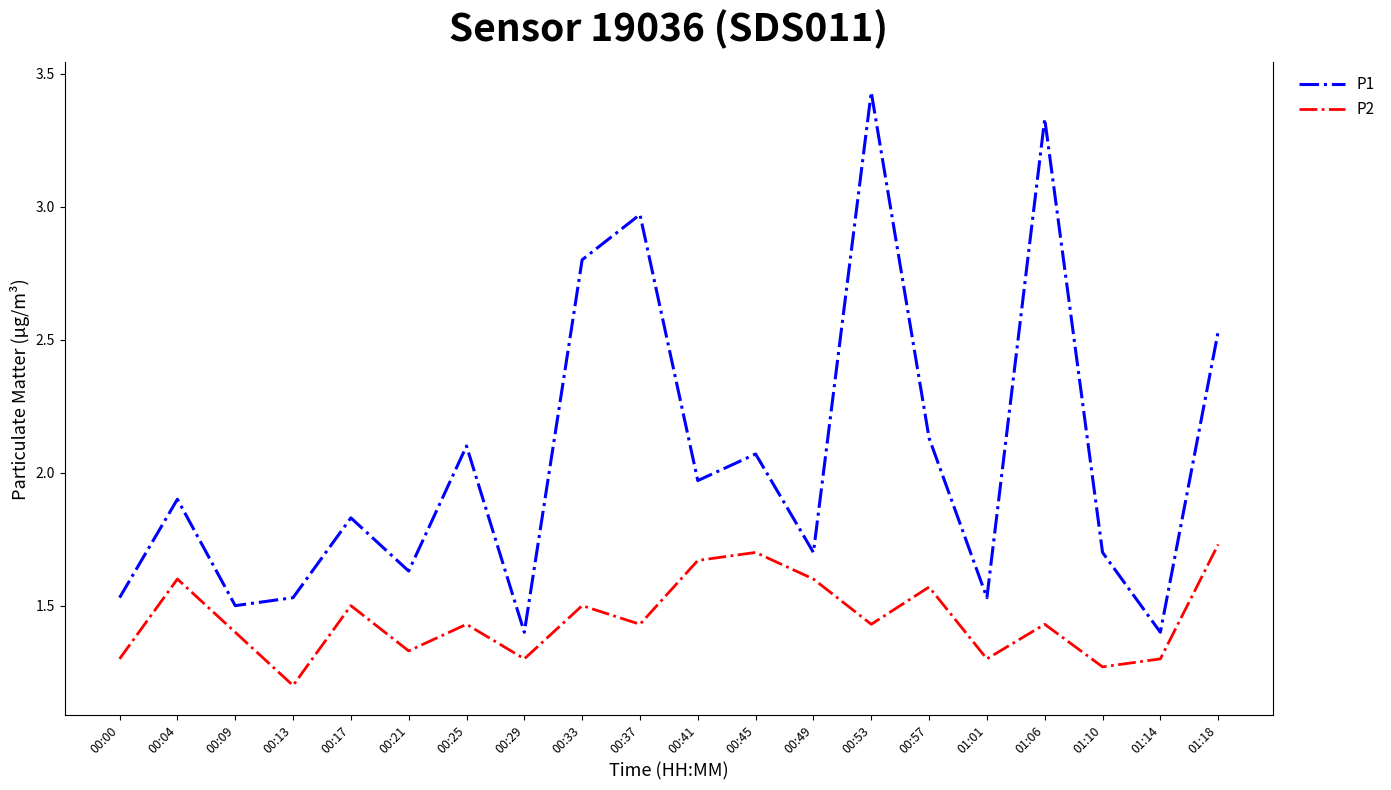

What is the difference between the maximum and minimum values in the P2 series?

0.5